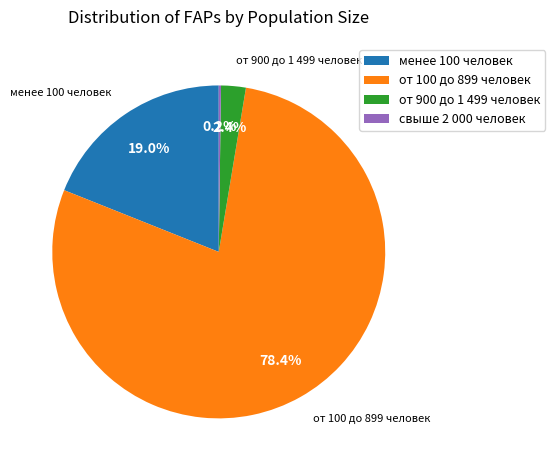

True or false: от 900 до 1 499 человек accounts for 2% of the total.

True